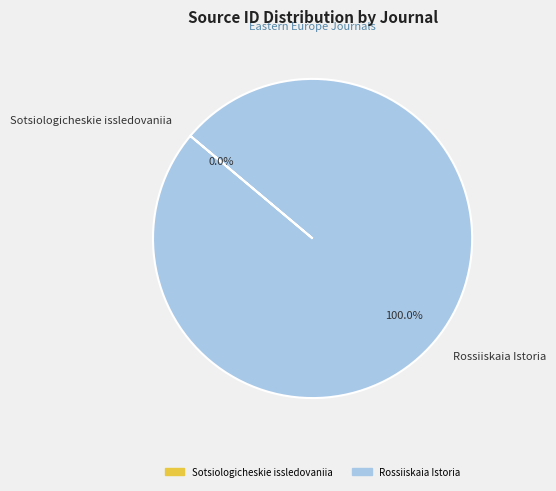

Which slice is the largest?

Rossiiskaia Istoria